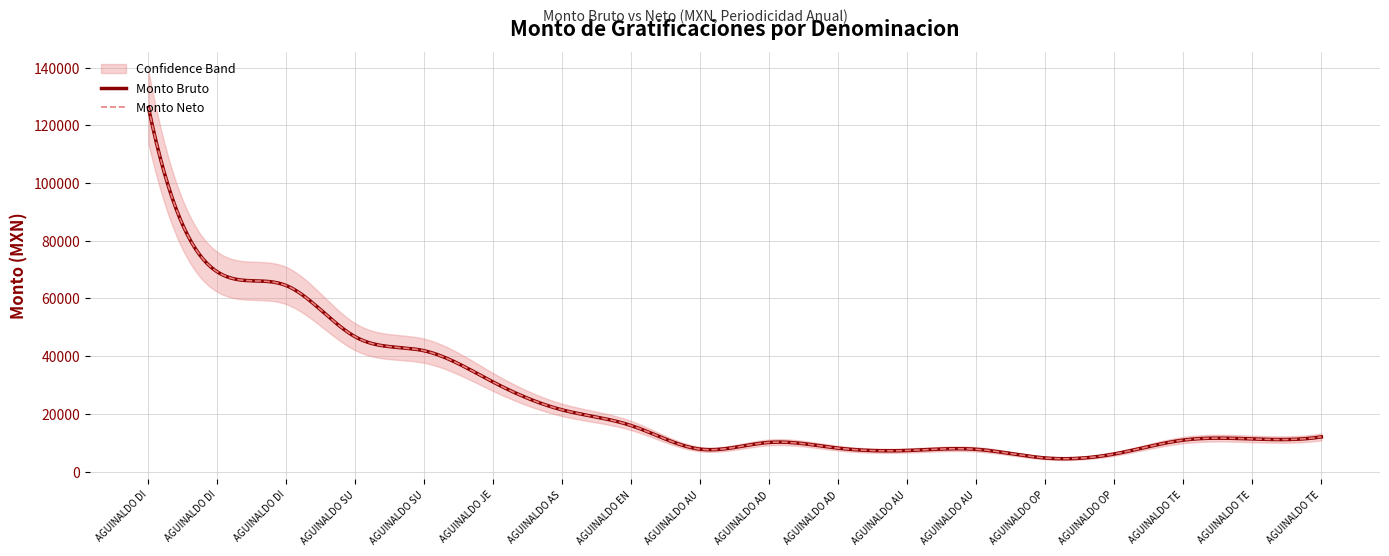

At how many categories does at least one series exceed 40164?

5